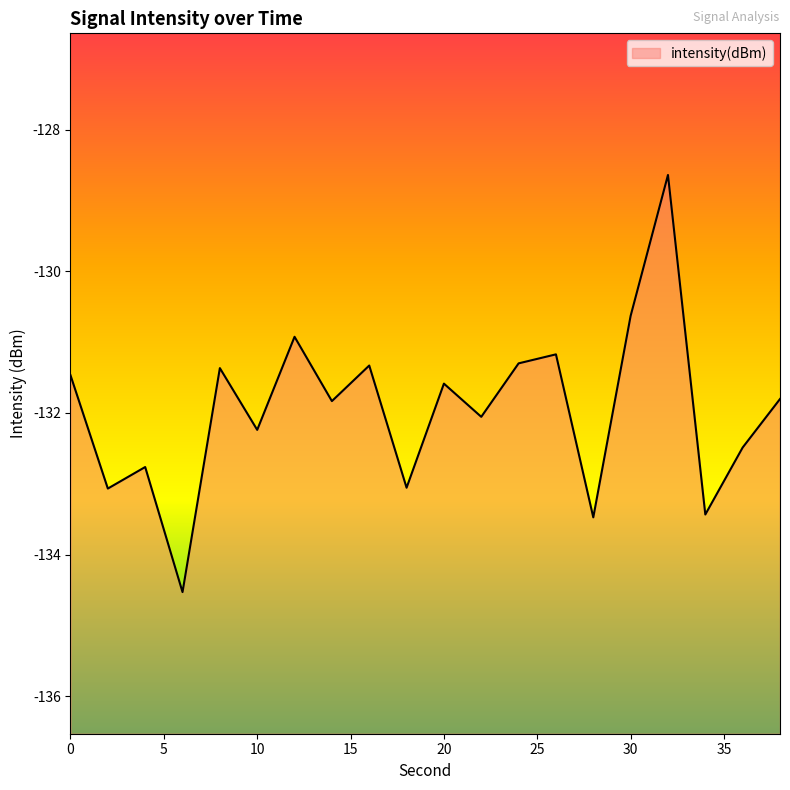

What is the average value?

-132.0